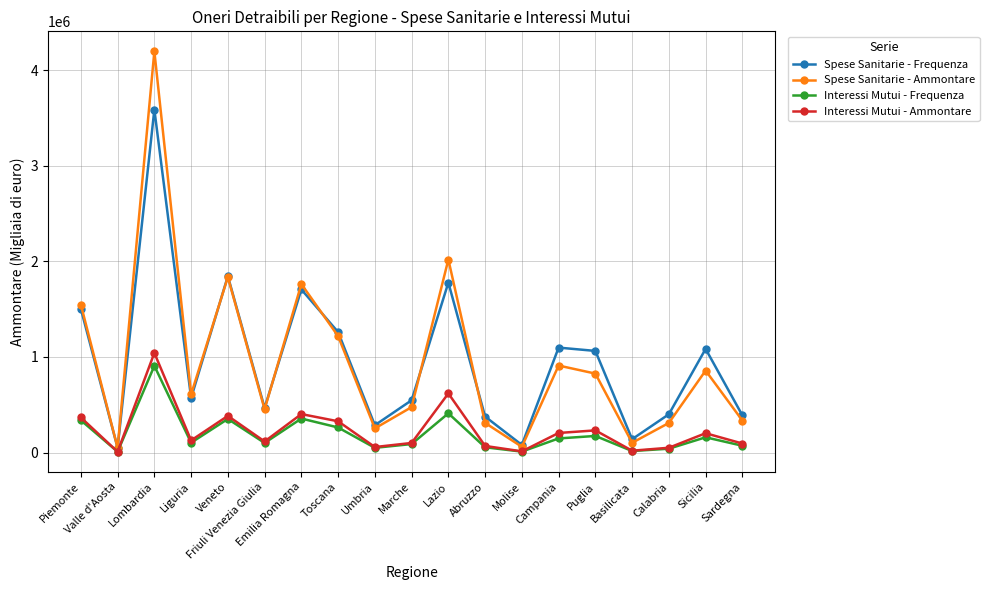

What is the average value of the Spese Sanitarie - Frequenza series?

959000